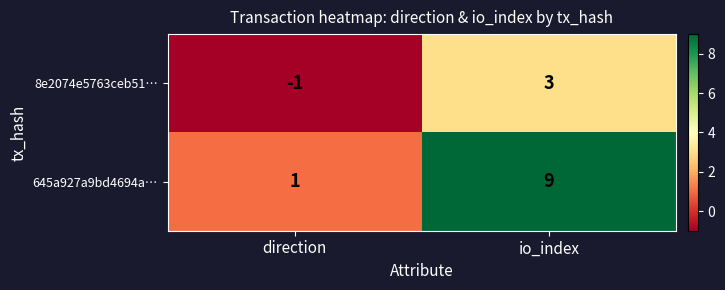

Reading left to right, extract all data points from this chart.

8e2074e5763ceb51…: -1	3
645a927a9bd4694a…: 1	9